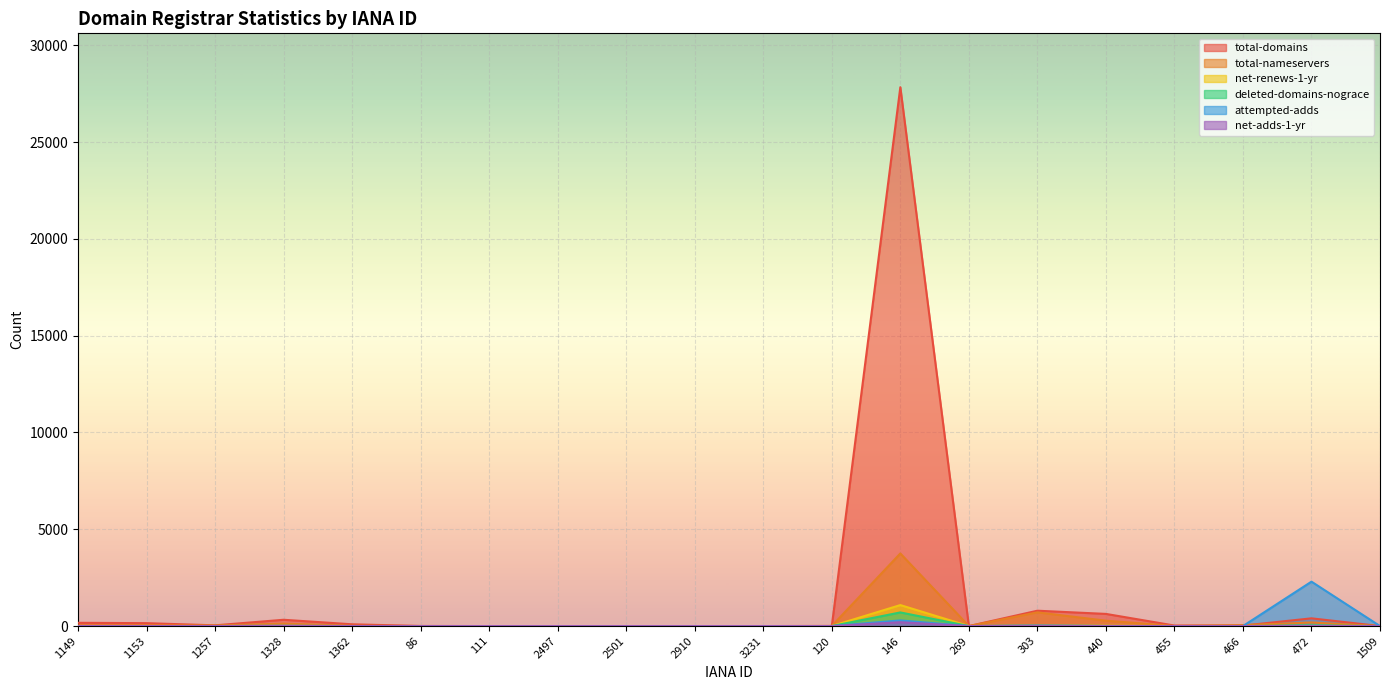

Is it true that total-domains equals 0 at 269?

True